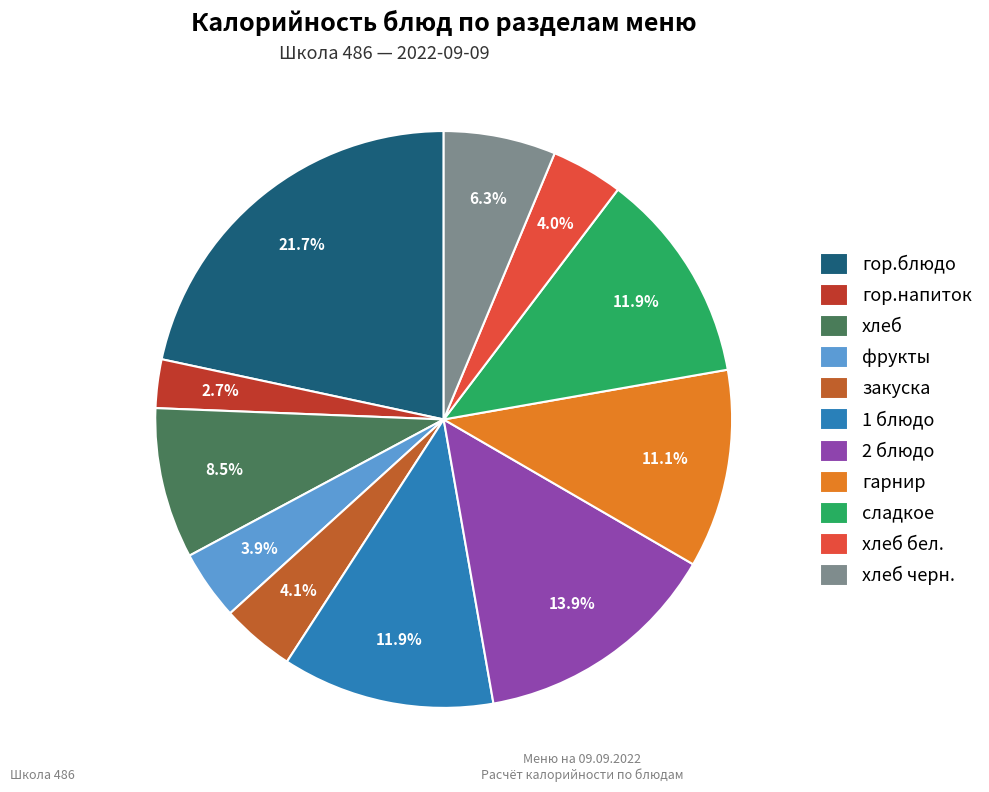

Which slice is the largest?

гор.блюдо